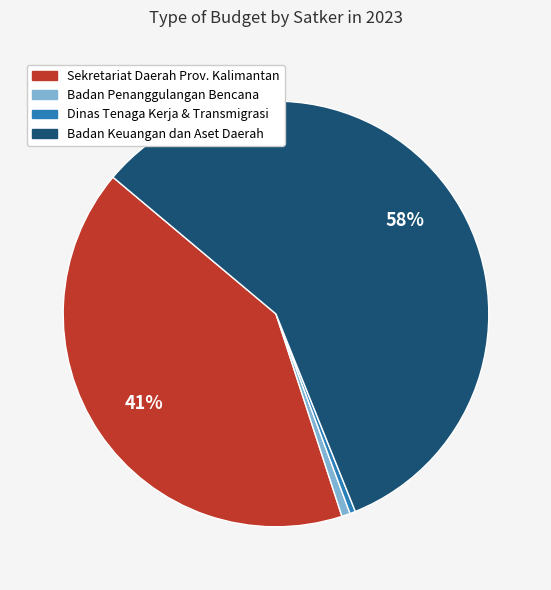

Is there a majority slice in this chart?

Yes